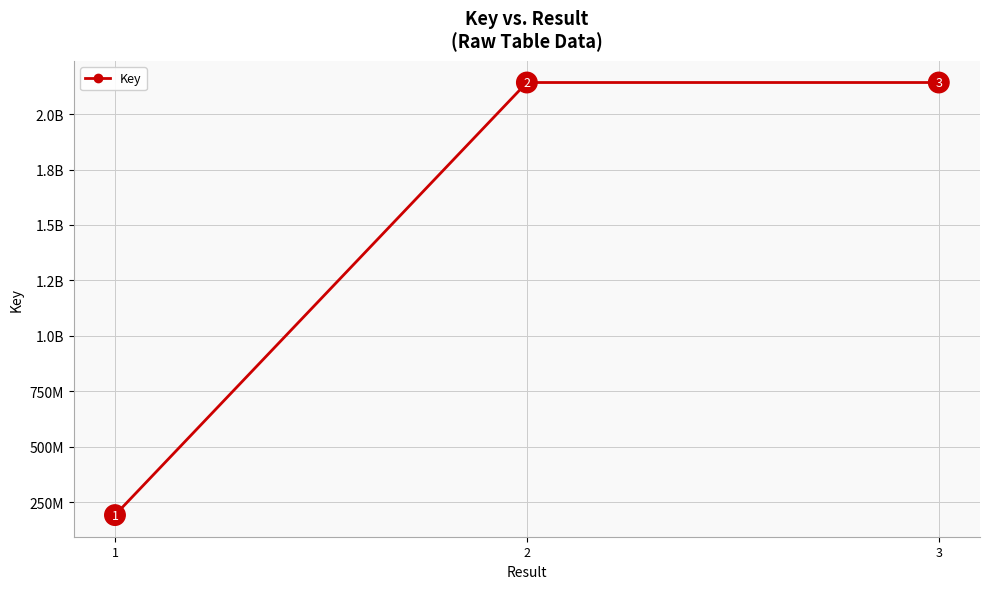

Where does the data first go above 2142581800?

3